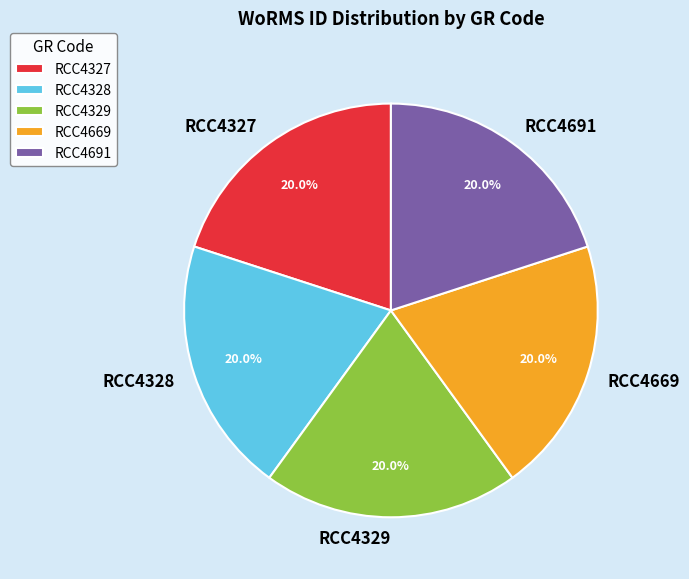

To the nearest percent, what portion does RCC4328 represent?

20%